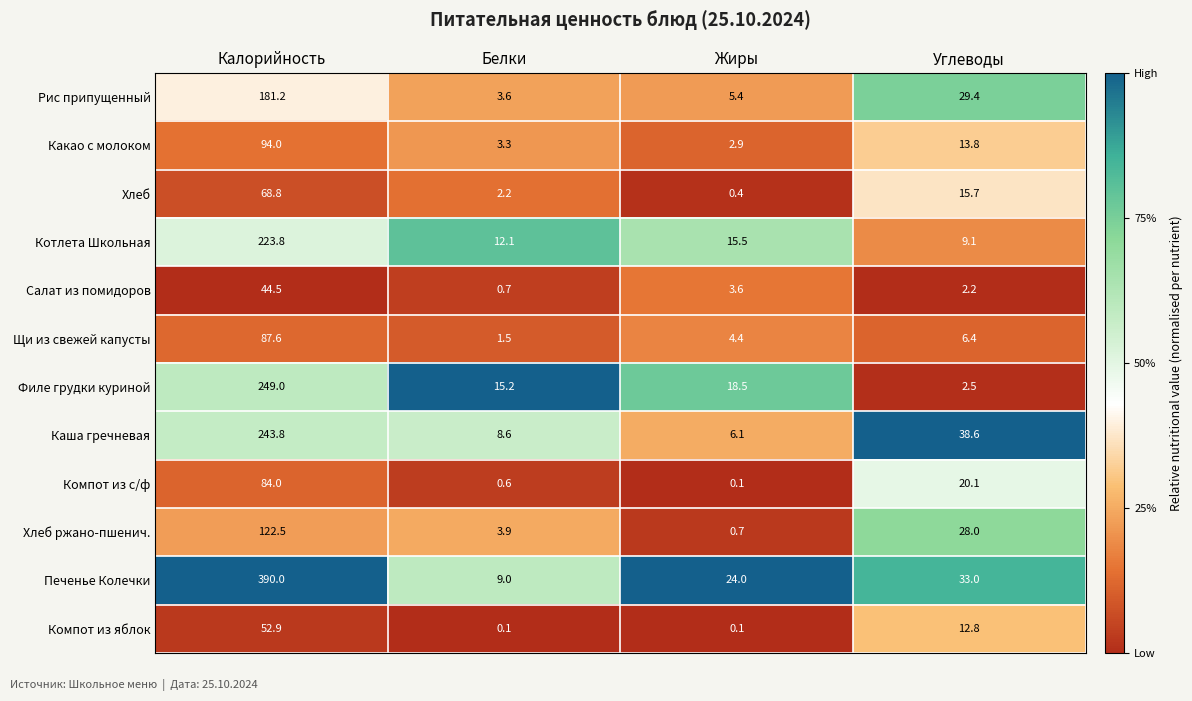

The value of Компот из яблок at Калорийность is 52.9. True or false?

True